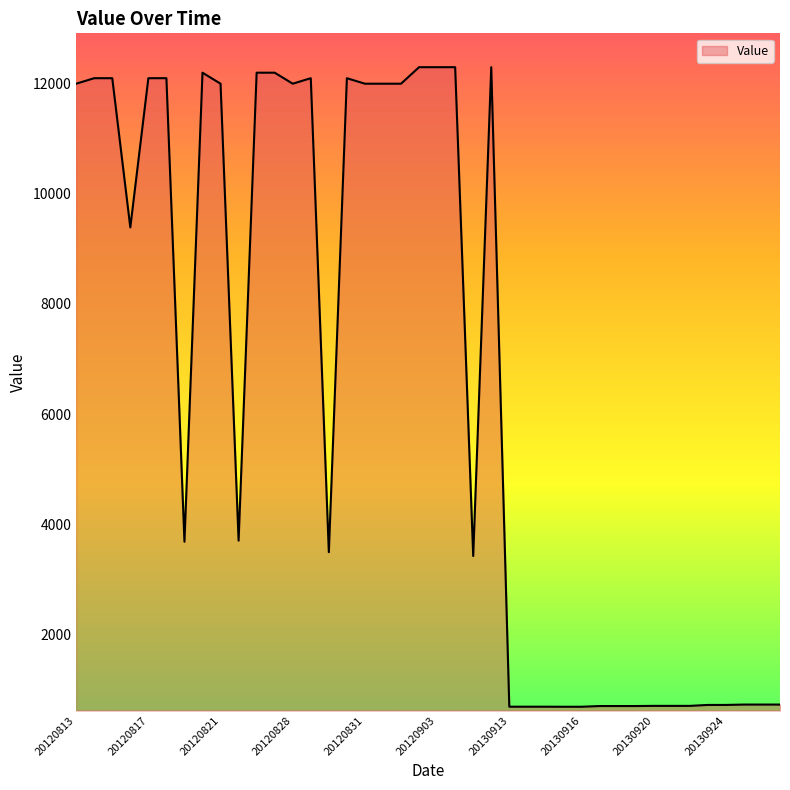

What is the maximum value shown in the chart?

12300